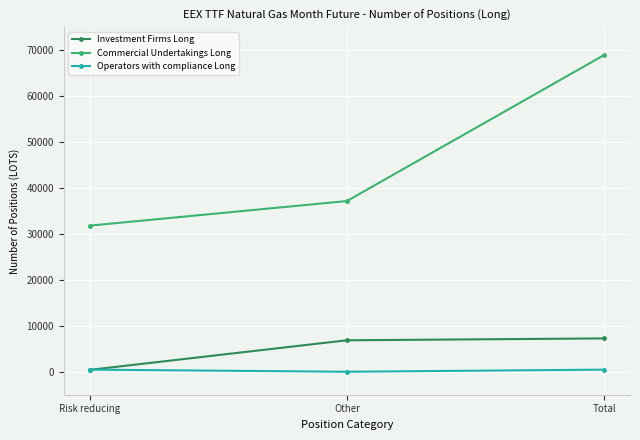

Is it true that Investment Firms Long equals 2745 at Other?

False